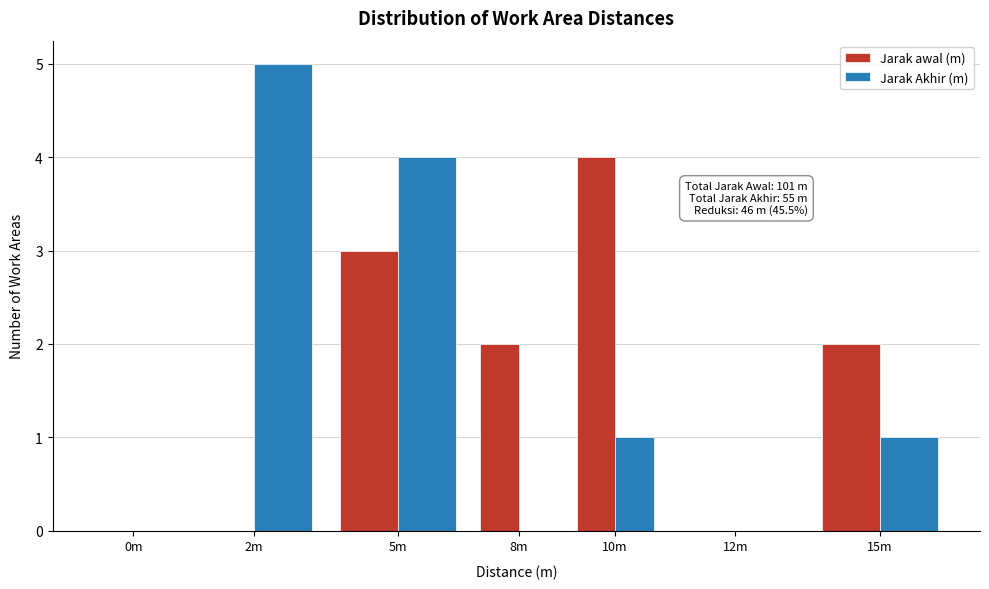

Reading left to right, list all the values displayed in this chart.

Jarak awal (m): 0m=0	2m=0	5m=3	8m=2	10m=4	12m=0	15m=2
Jarak Akhir (m): 0m=0	2m=5	5m=4	8m=0	10m=1	12m=0	15m=1